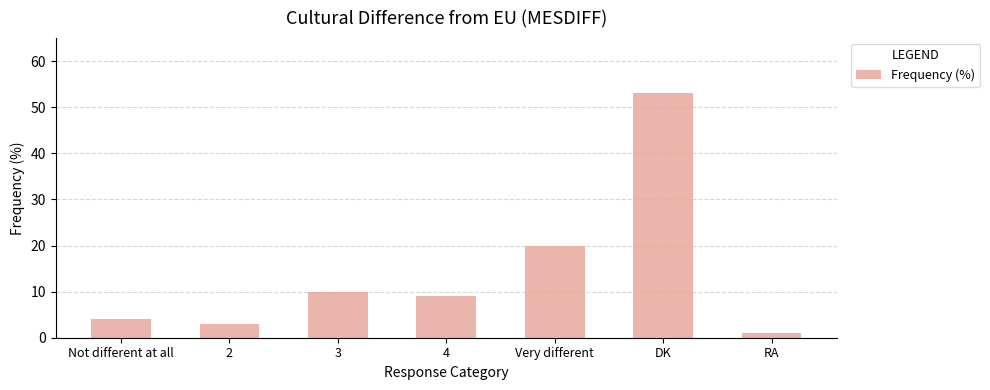

What position from the right is Very different?

3